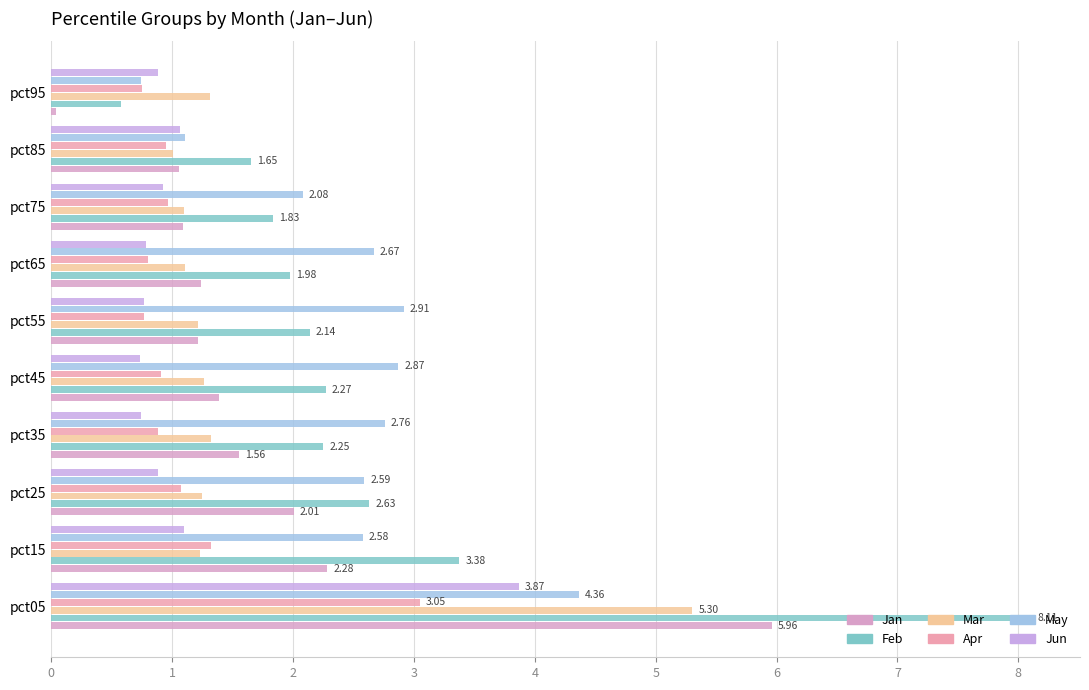

How many distinct data groups are displayed?

6